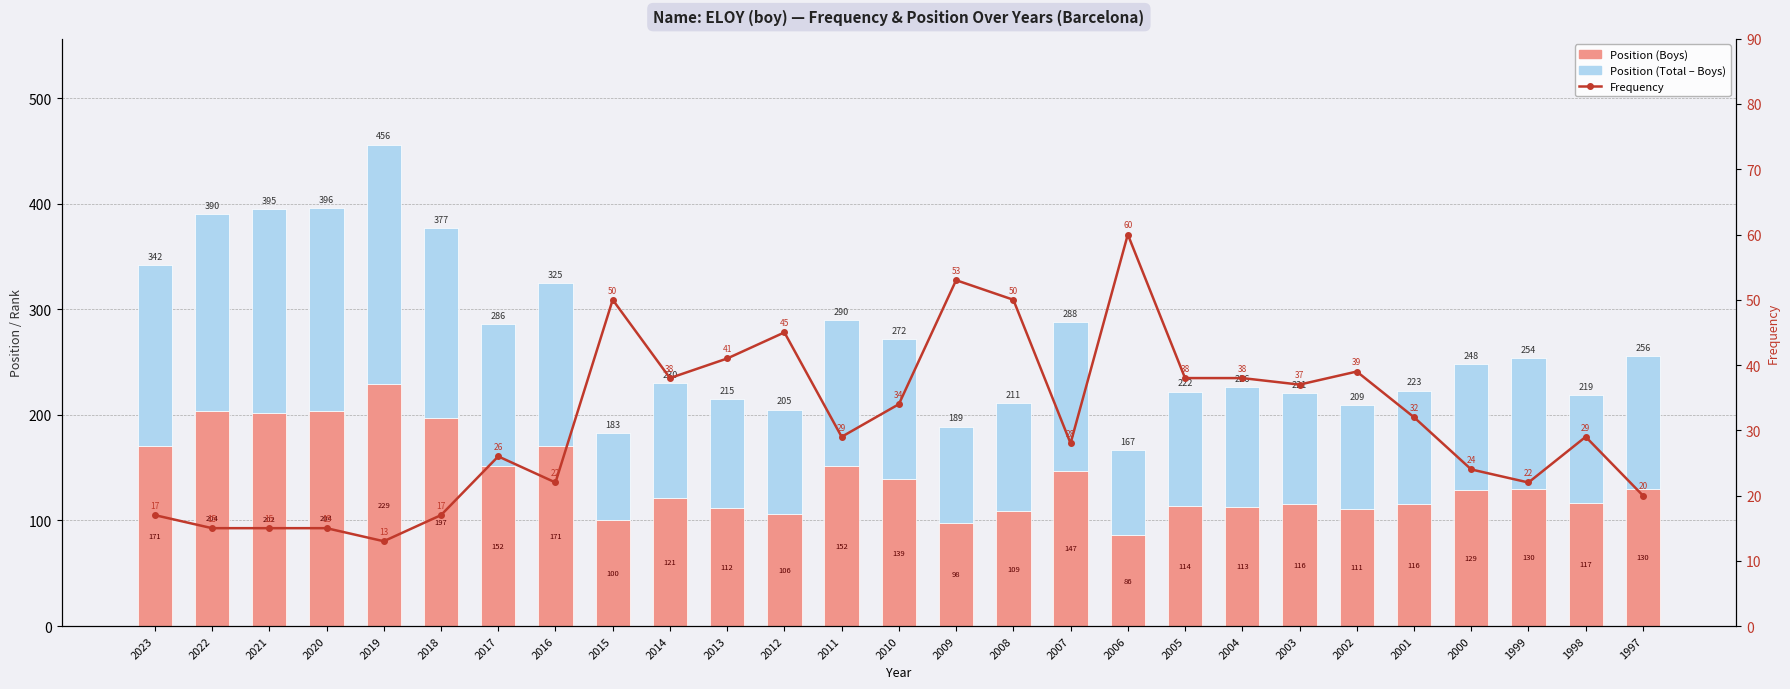

How many values in the Position (Total – Boys) series are below 119?

13